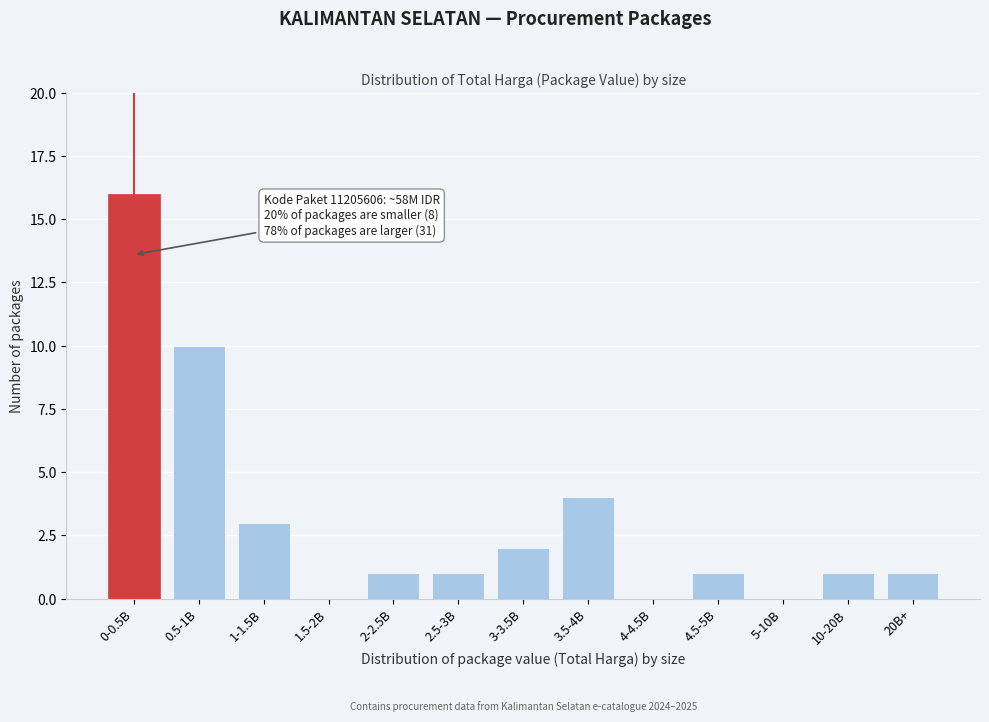

Reading left to right, extract all data points from this chart.

0-0.5B=16	0.5-1B=10	1-1.5B=3	1.5-2B=0	2-2.5B=1	2.5-3B=1	3-3.5B=2	3.5-4B=4	4-4.5B=0	4.5-5B=1	5-10B=0	10-20B=1	20B+=1